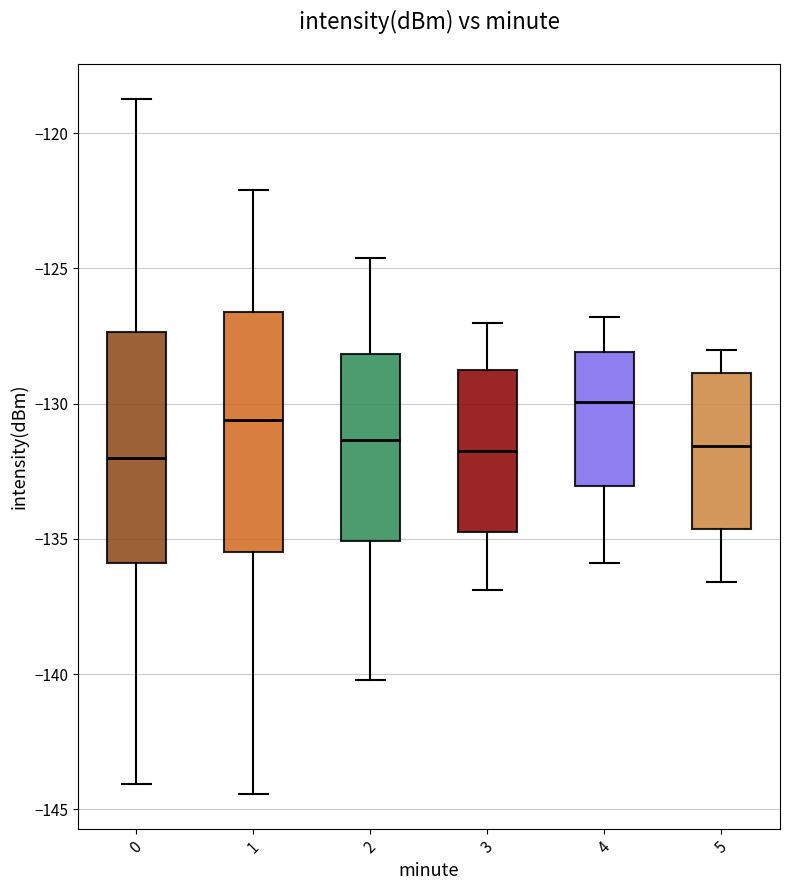

Where does the upper whisker of the box at x = 1 end on the y-axis? The values are not printed on the chart, so give them approximately, as read against the axis.

-122.0